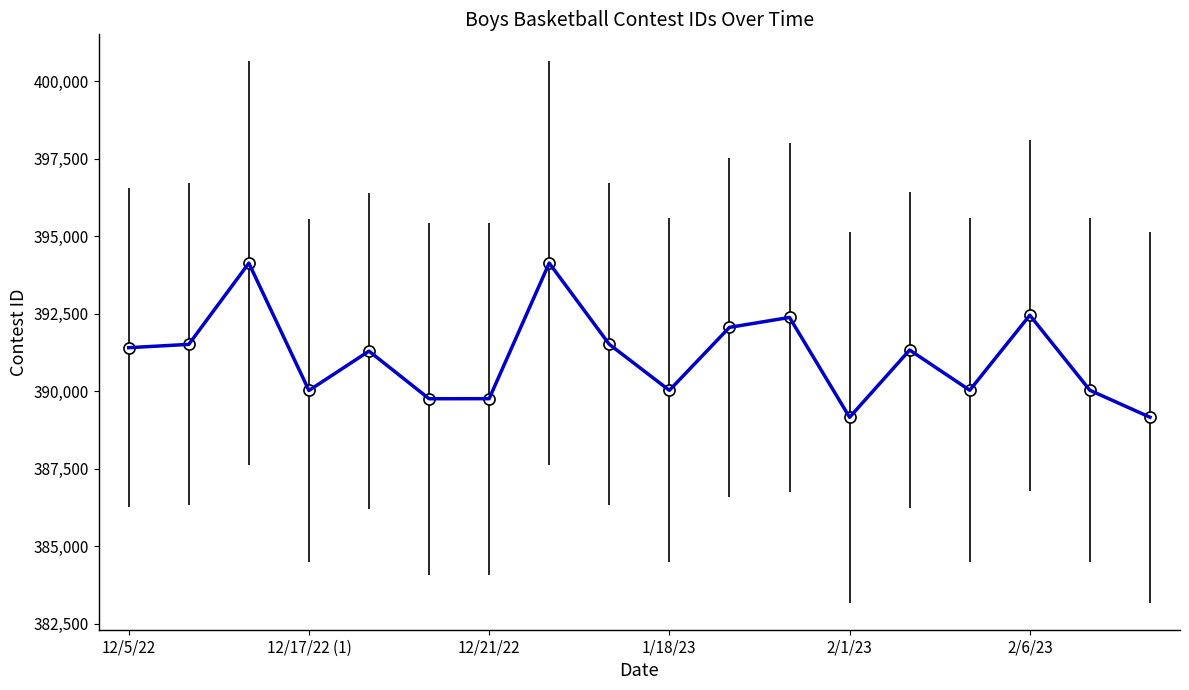

How many categories are shown in the chart?

18